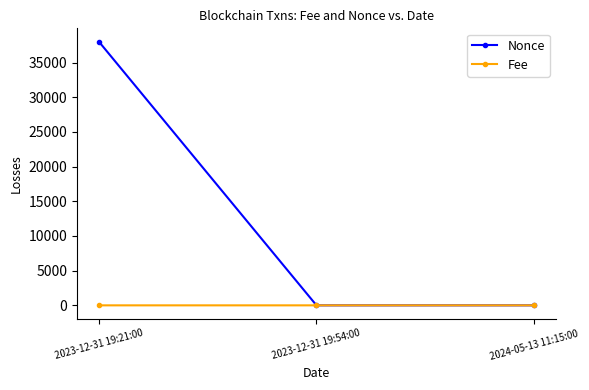

At 2023-12-31 19:21:00, list the series in order from smallest to largest.

Fee, Nonce